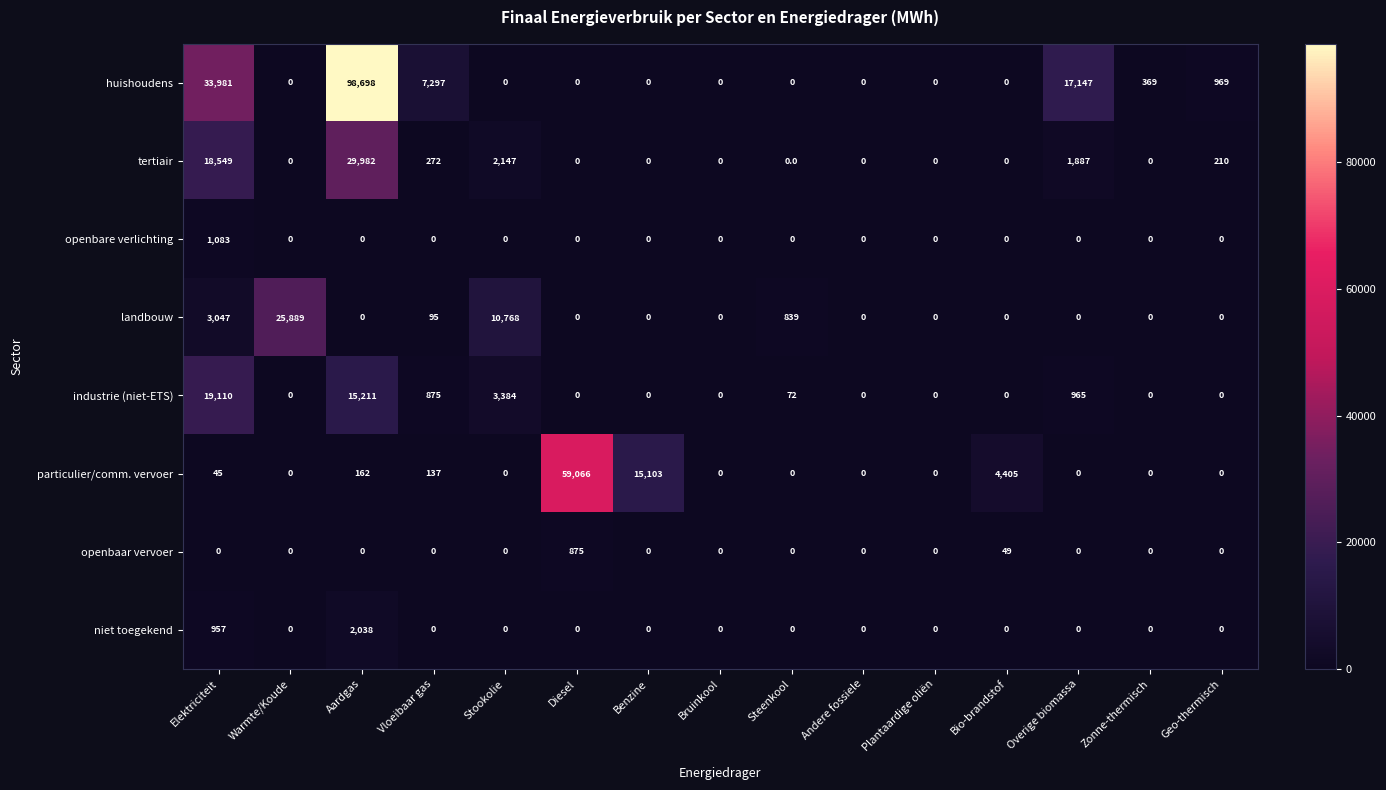

Which category has the highest value in the particulier/comm. vervoer series?

Diesel